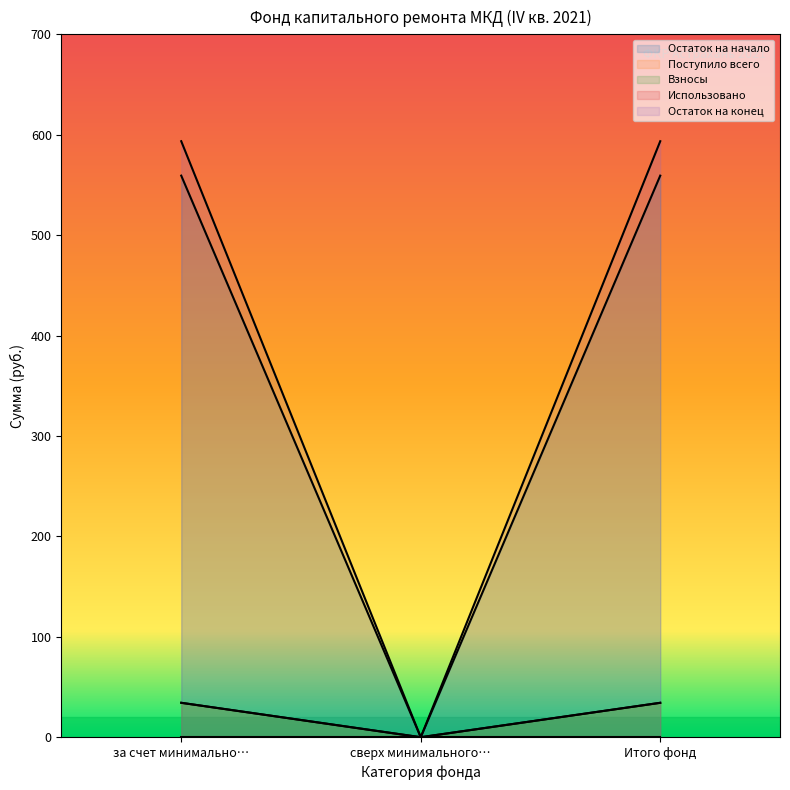

Does the chart display data point markers on the line(s)?

No